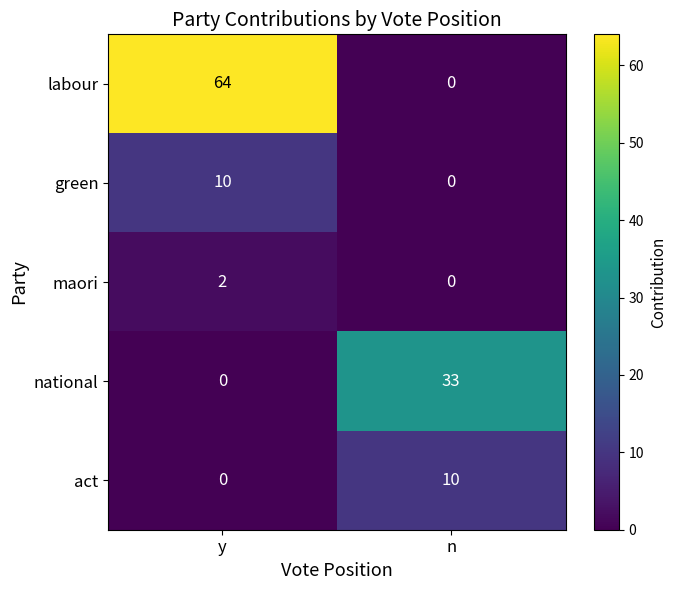

Where is act nearest to the value 5?

y